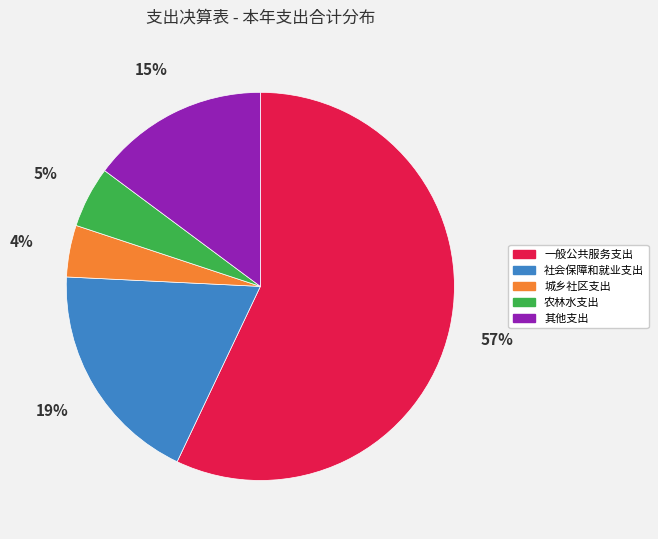

How many segments does this pie chart have?

5